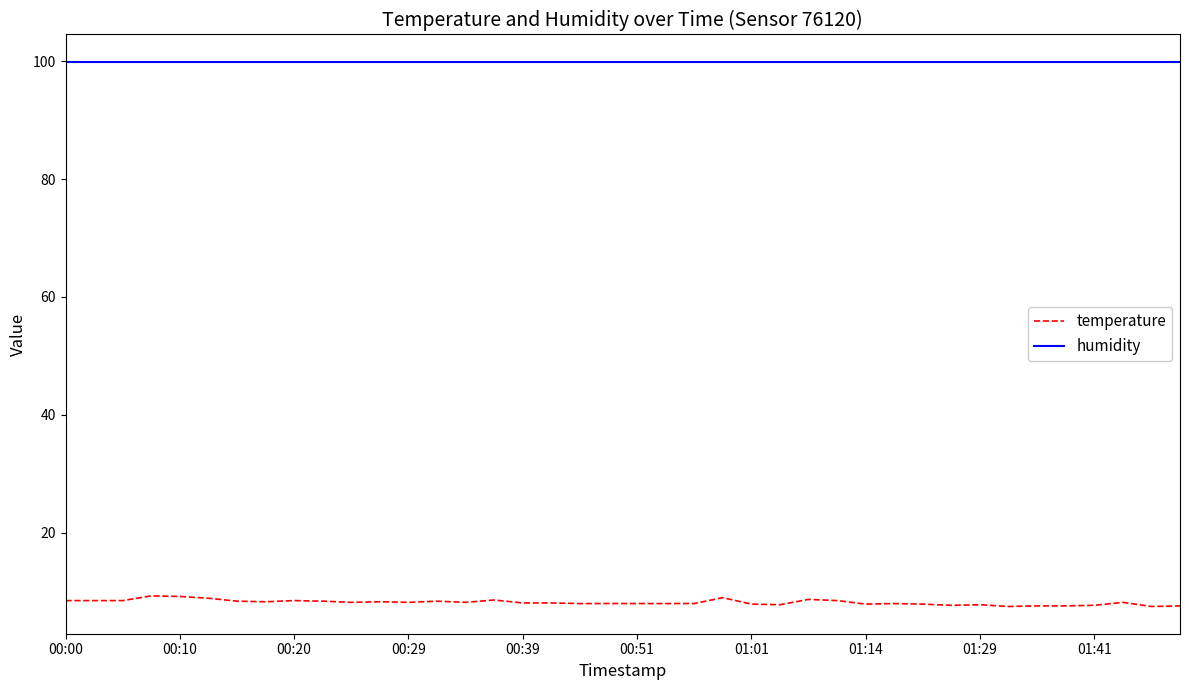

What is the minimum value for humidity?

99.9